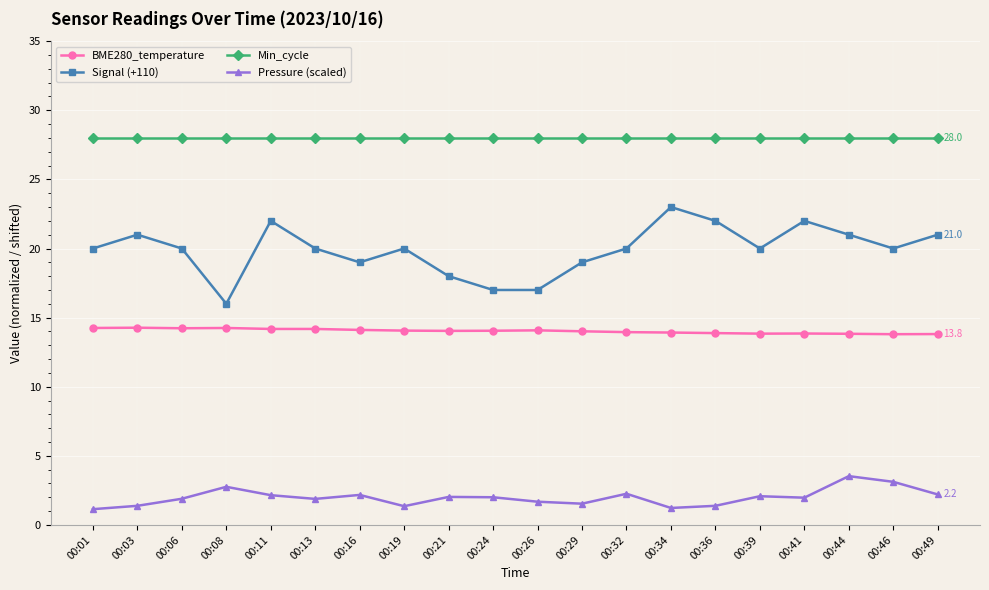

What is the difference between the second highest and second lowest values in the Signal (+110) series?

5.0